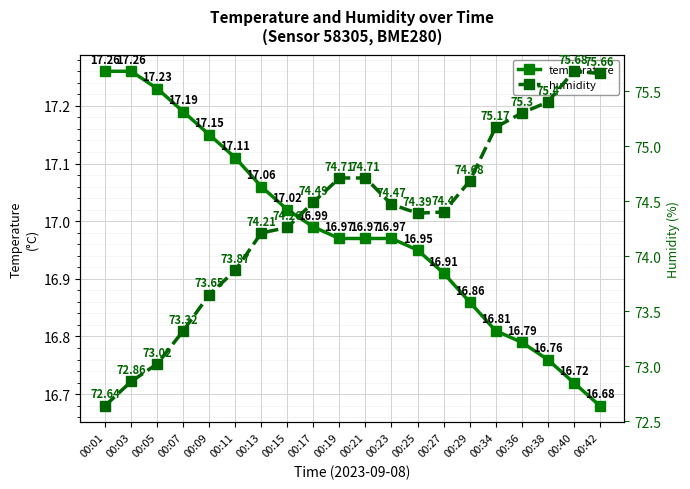

What is the greatest value displayed?

75.7